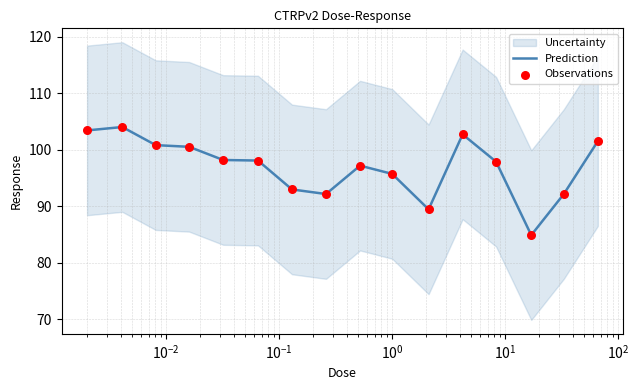

Which series has the largest total across all categories?

Prediction